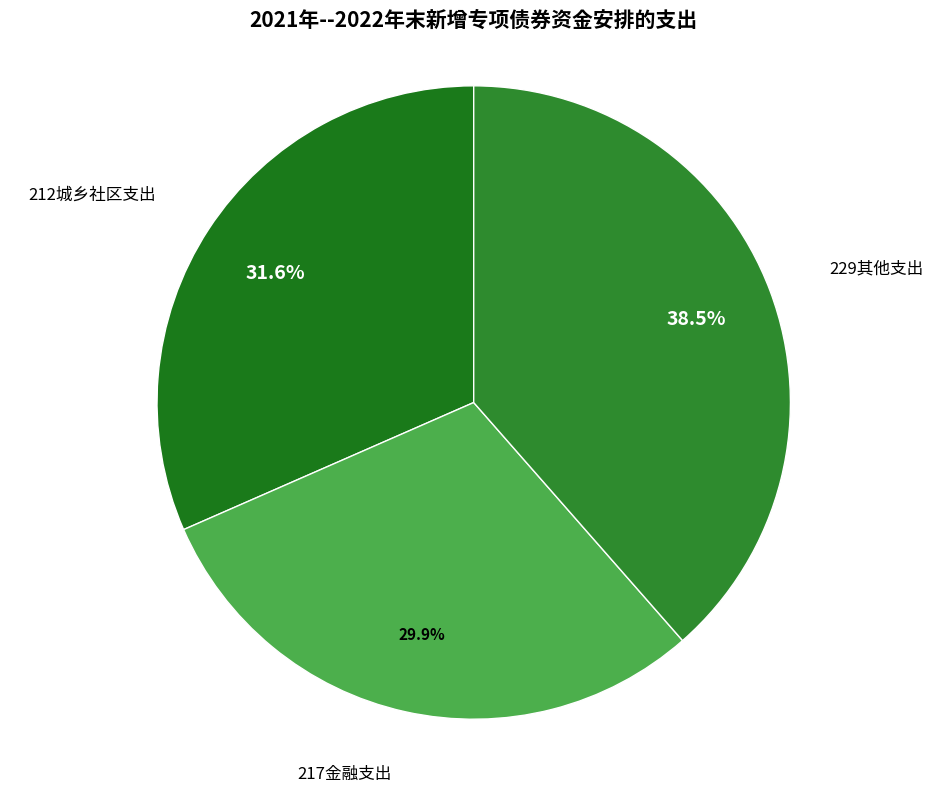

What portion of the pie excludes 217金融支出?

70.1%